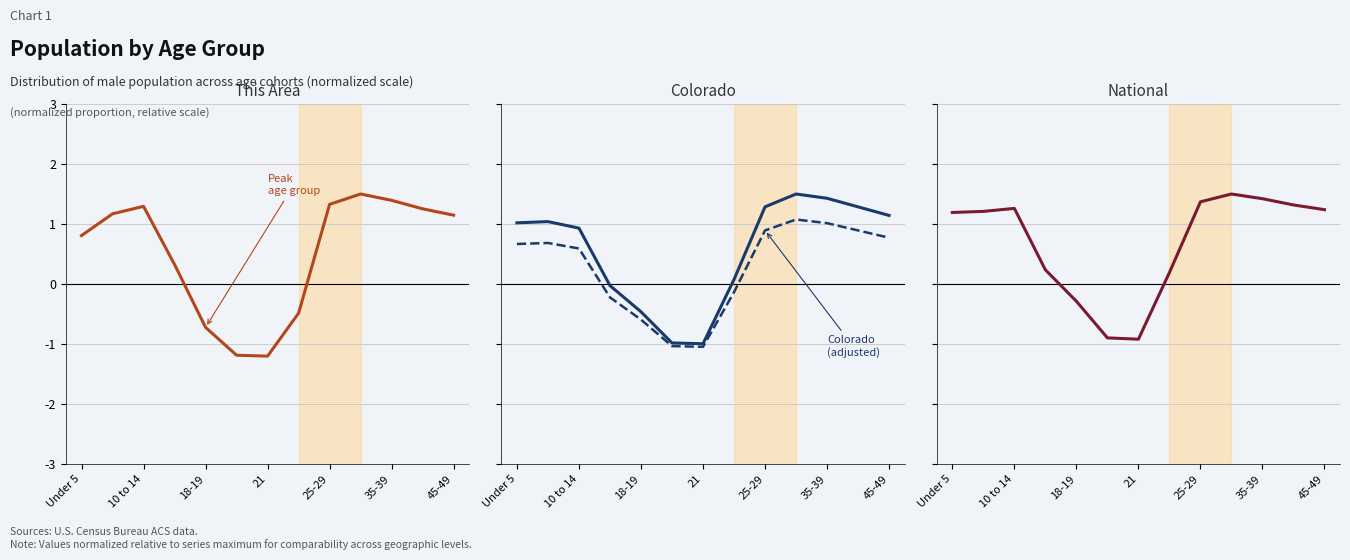

Where does the National series first go above 1?

Under 5